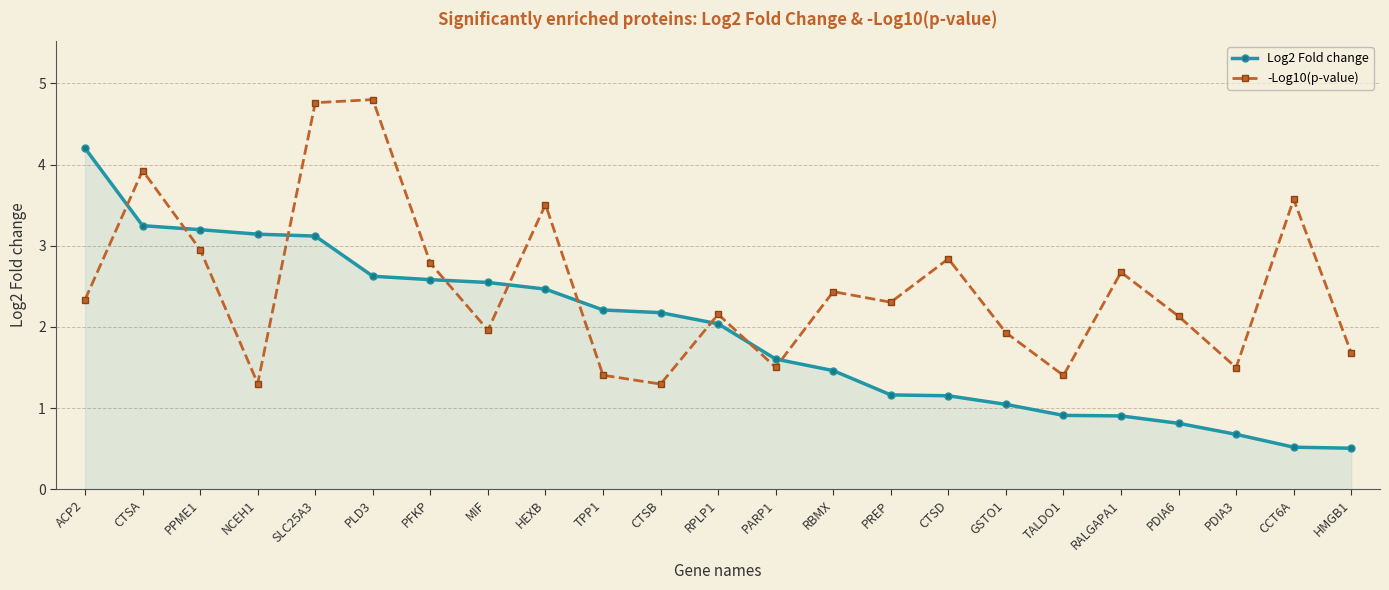

Where does the Log2 Fold change series first go above 2?

ACP2